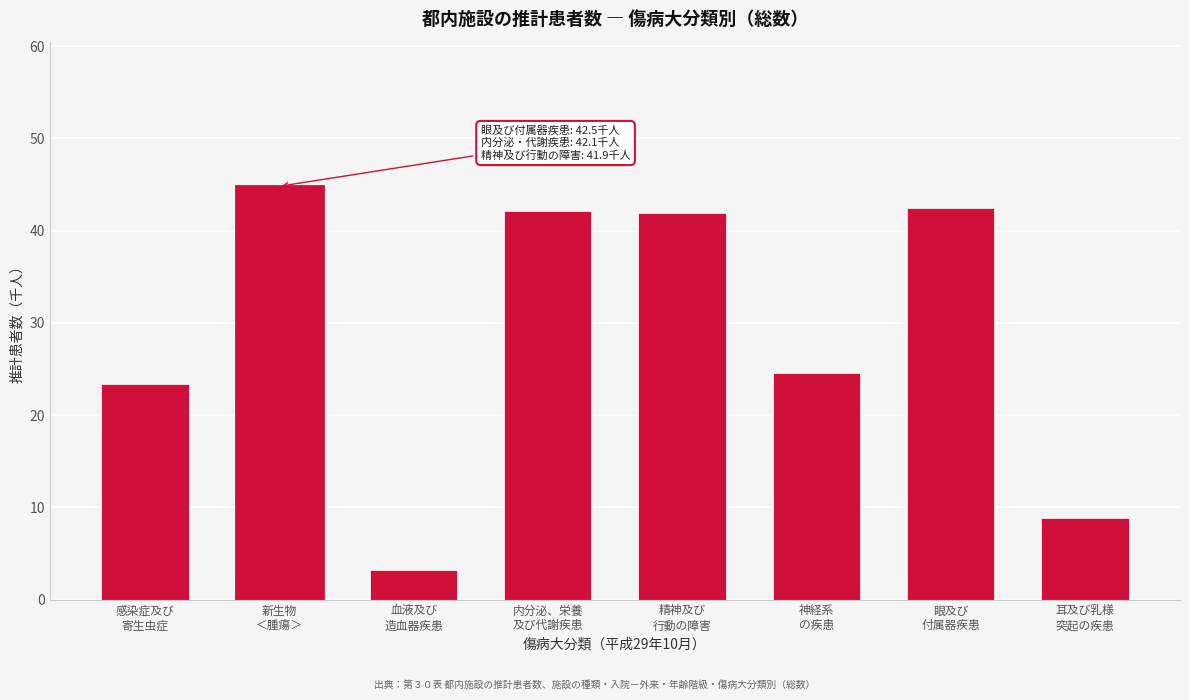

What is the smallest value displayed?

3.2